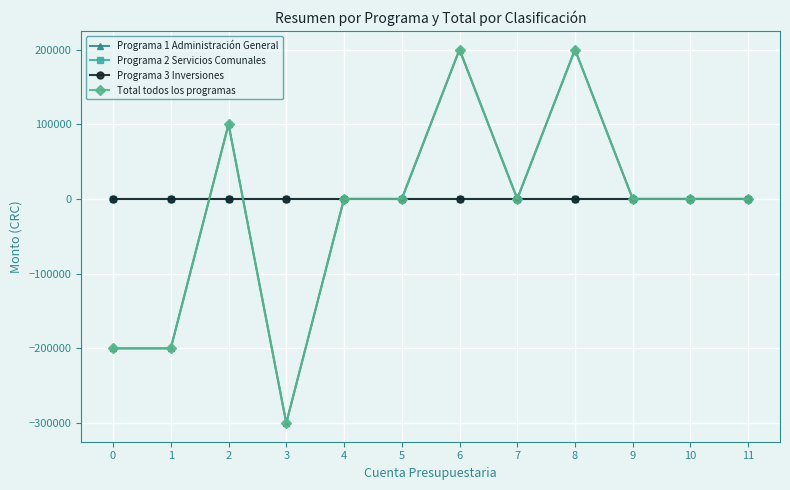

Is this an area chart (filled region under the line)?

No